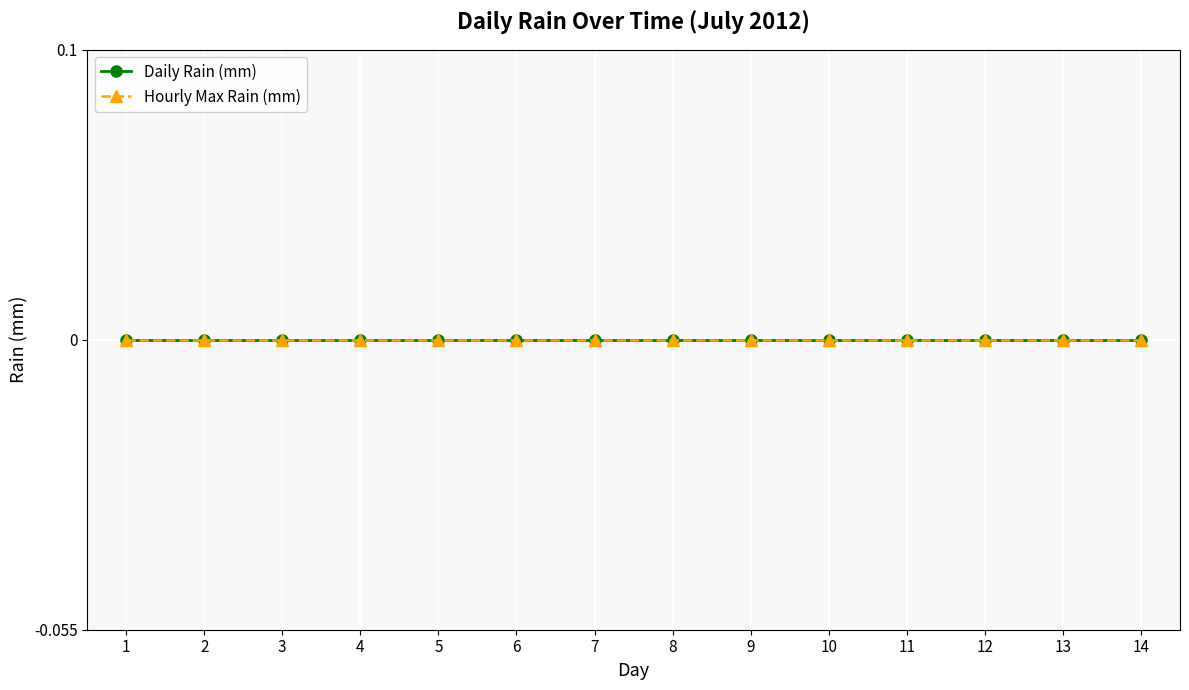

Which has a higher value, 2012-07-06 or 2012-07-07?

2012-07-06